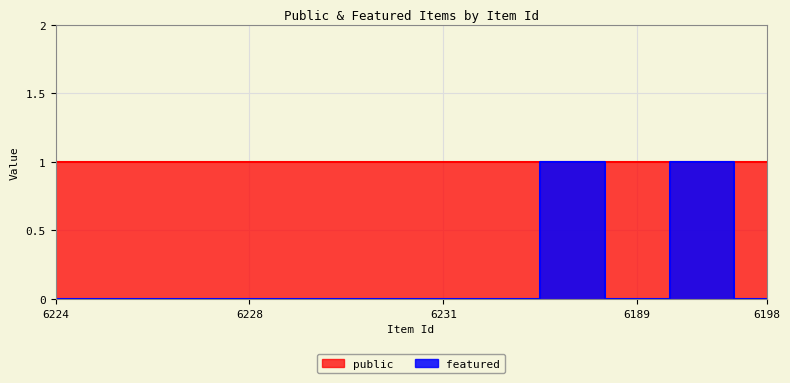

How many values exceed 0?

2